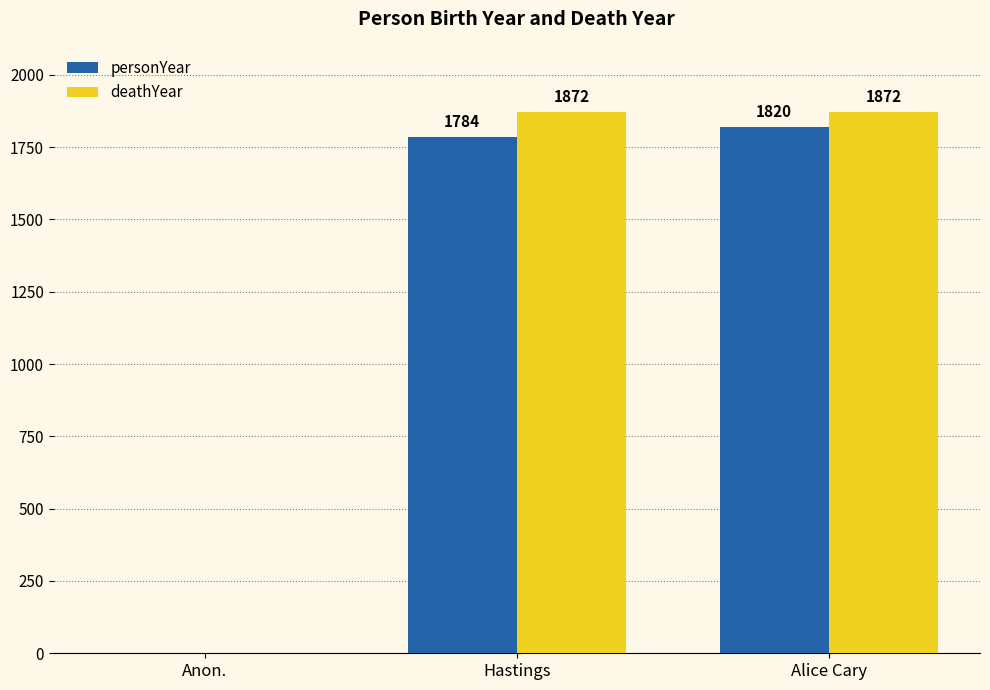

Reading left to right, extract all data points from this chart.

personYear: 0	1784	1820
deathYear: 0	1872	1872